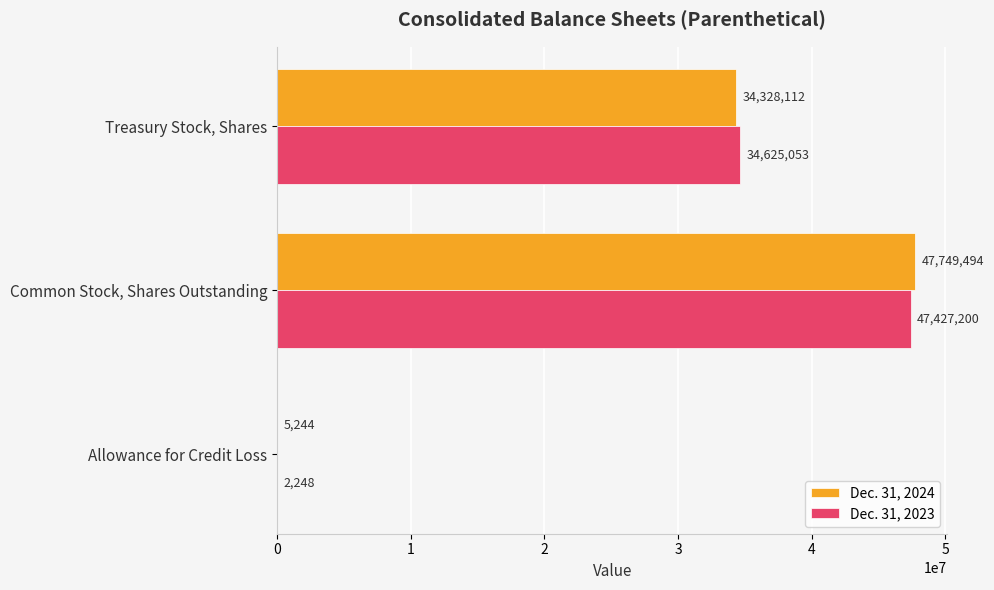

At which label is Dec. 31, 2023 closest to 23714724?

Treasury Stock, Shares